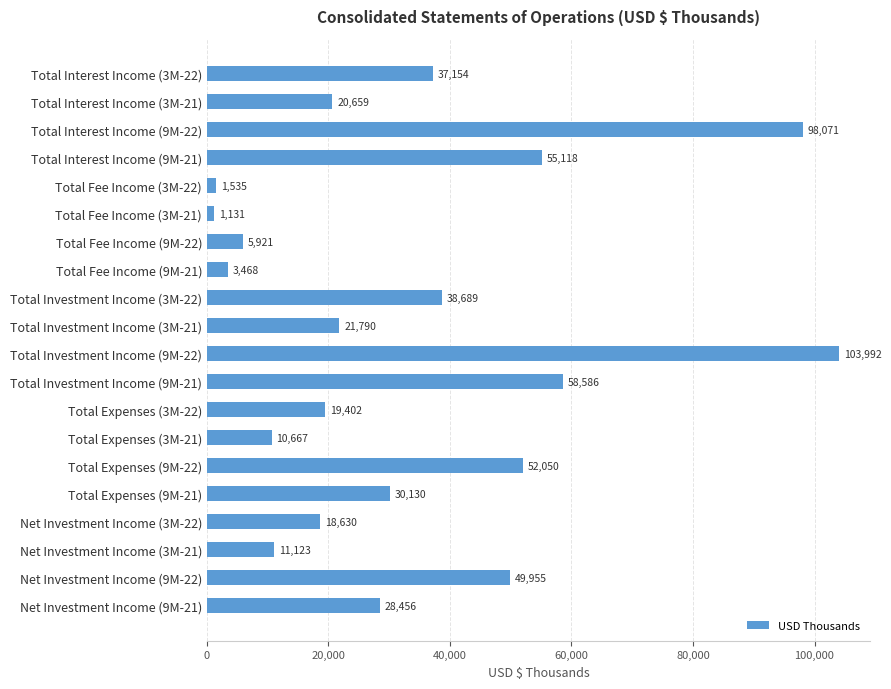

What position from the bottom is Total Expenses (3M-21)?

7